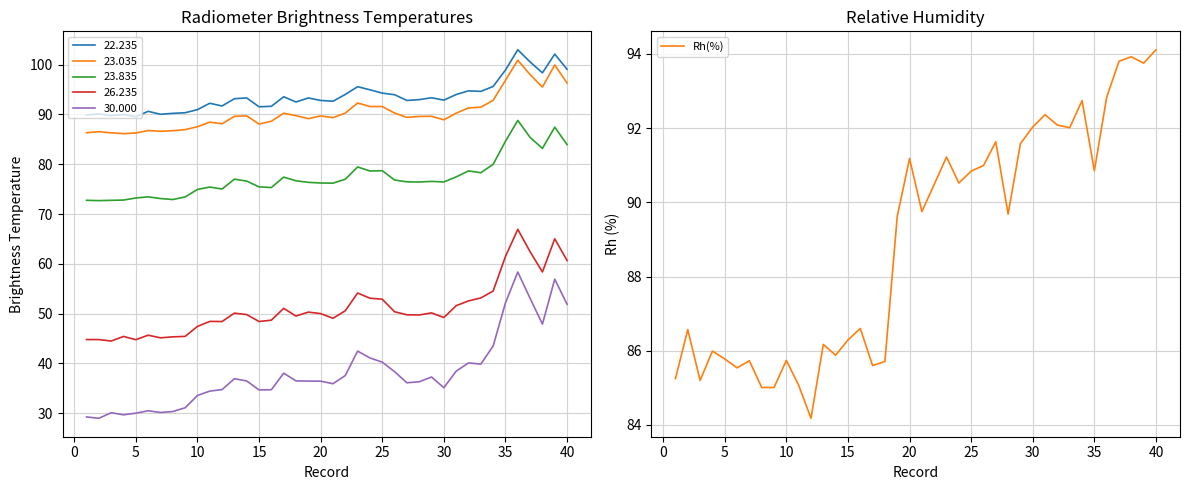

Is it true that Rh(%) equals 26.3 at 5?

False